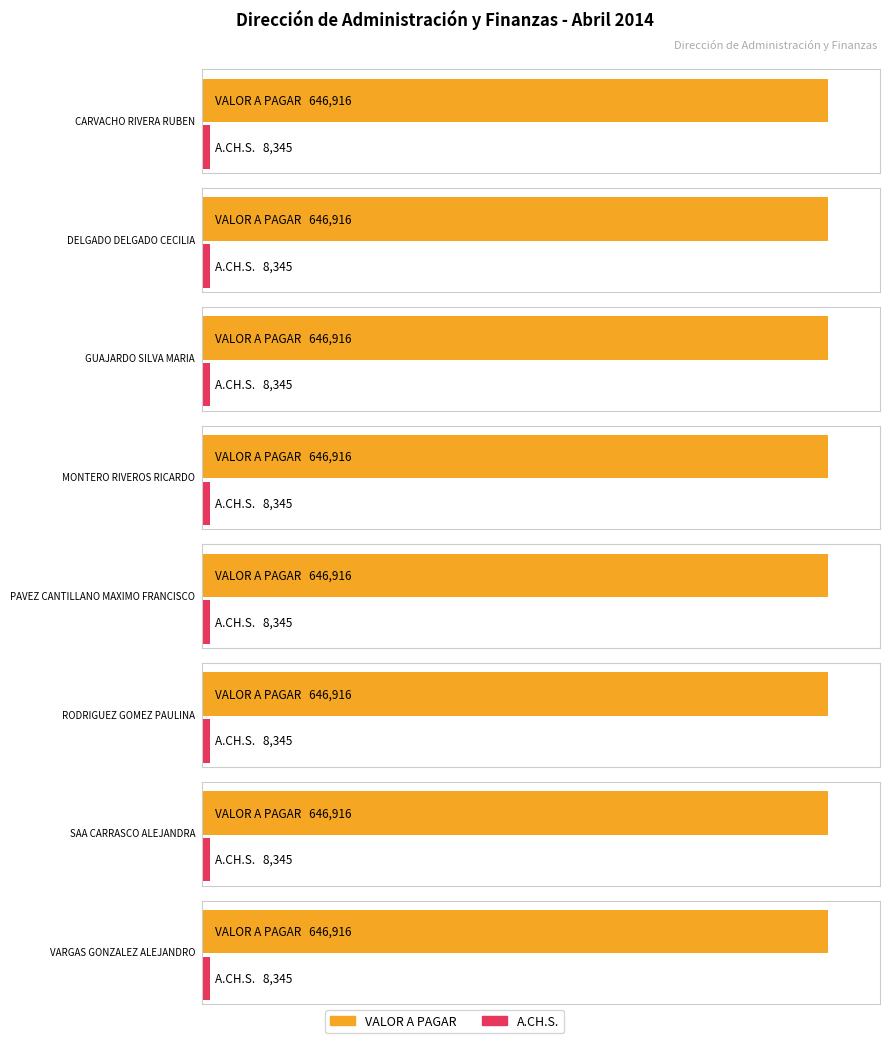

Which category has the highest value across all series?

CARVACHO RIVERA RUBEN